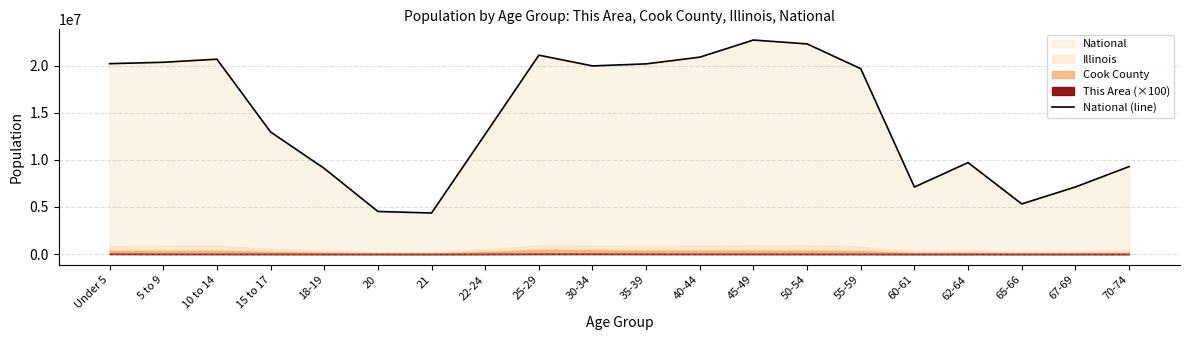

At which label does the data first exceed 19664805?

Under 5